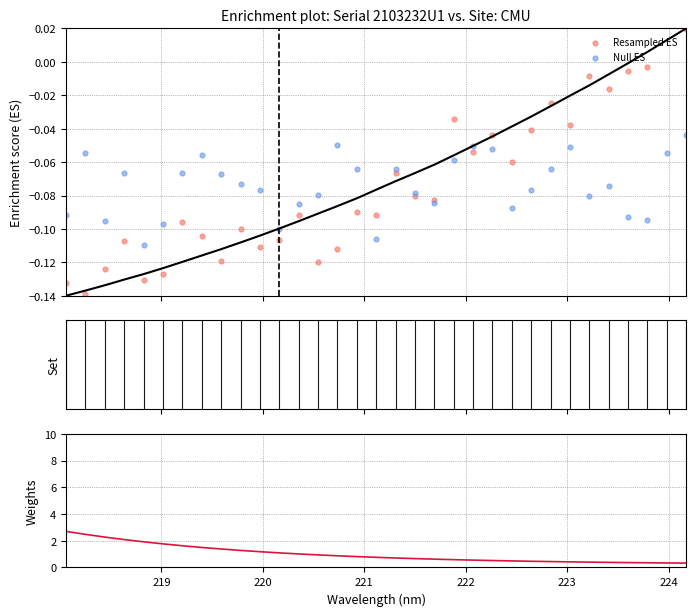

Which series reaches the minimum Y coordinate?

Resampled ES